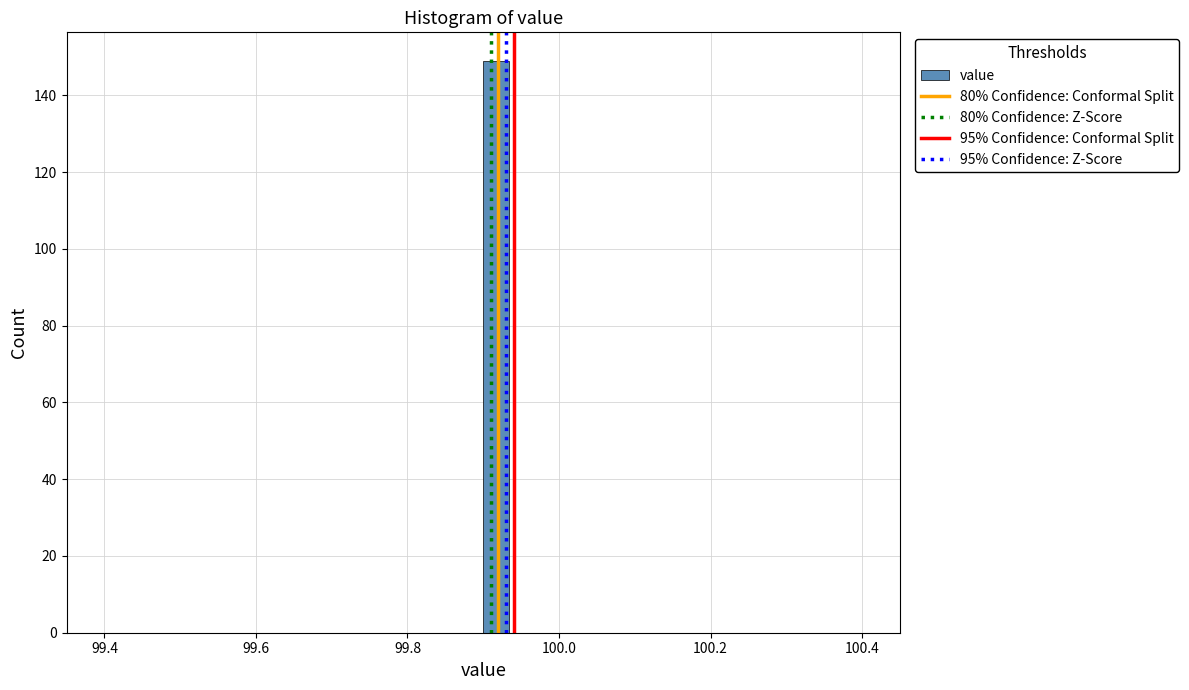

Around what value on the x-axis is the tallest bar? Give the approximate position of its centre, as read against the axis.

99.92